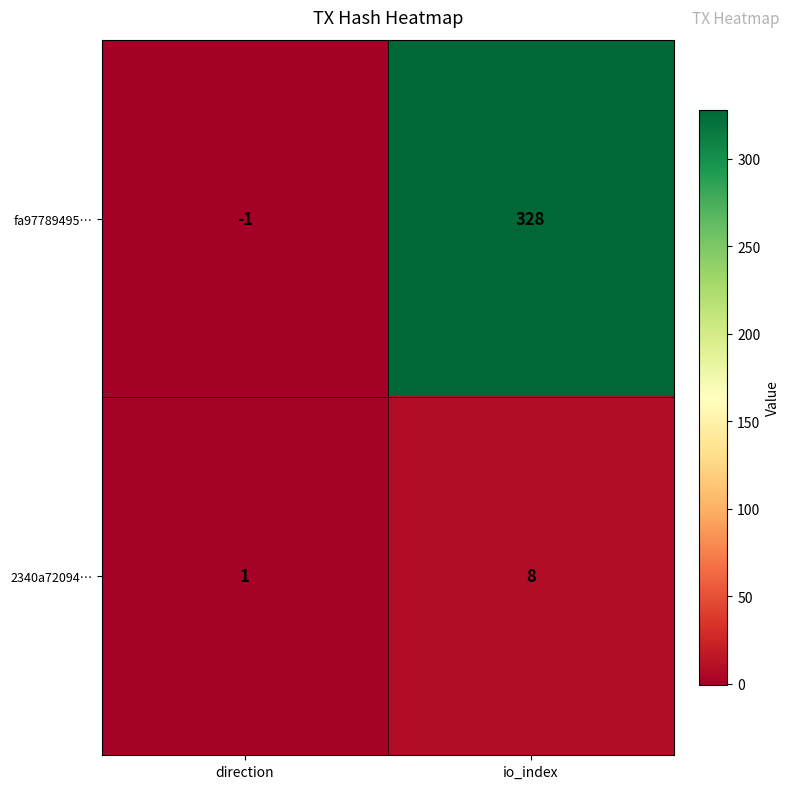

What is the difference between the highest and lowest values at io_index?

320